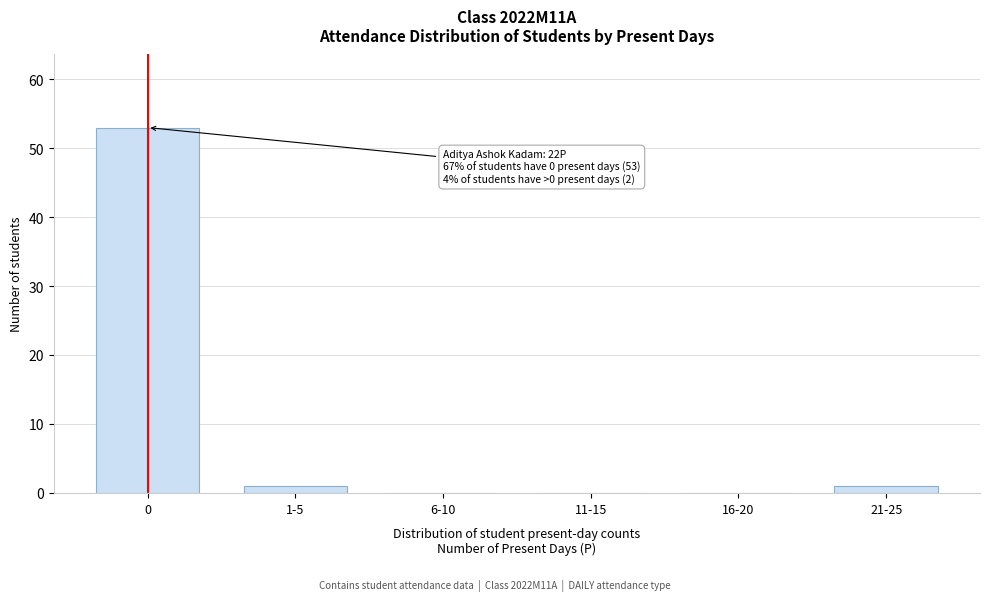

Reading left to right, list all the values displayed in this chart.

0=53	1-5=1	6-10=0	11-15=0	16-20=0	21-25=1